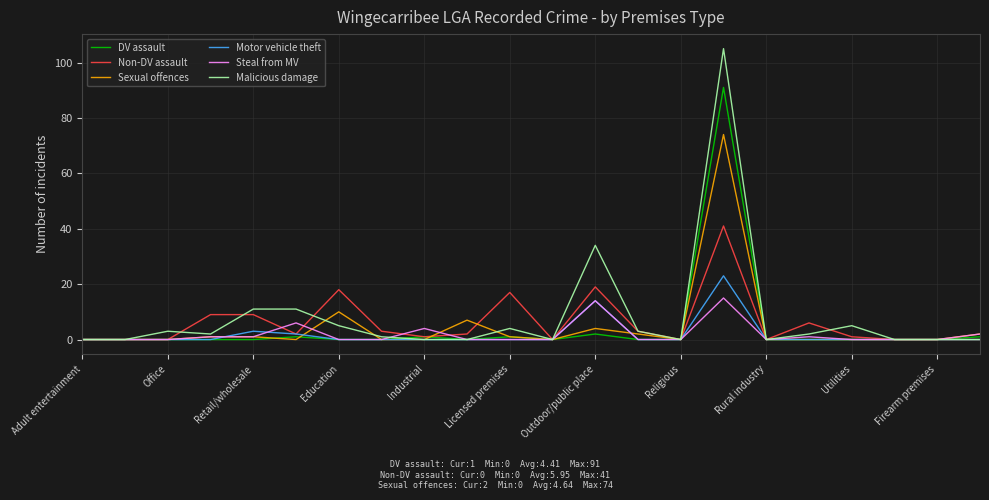

True or false: Motor vehicle theft has more than 2 points higher than both neighbors.

True